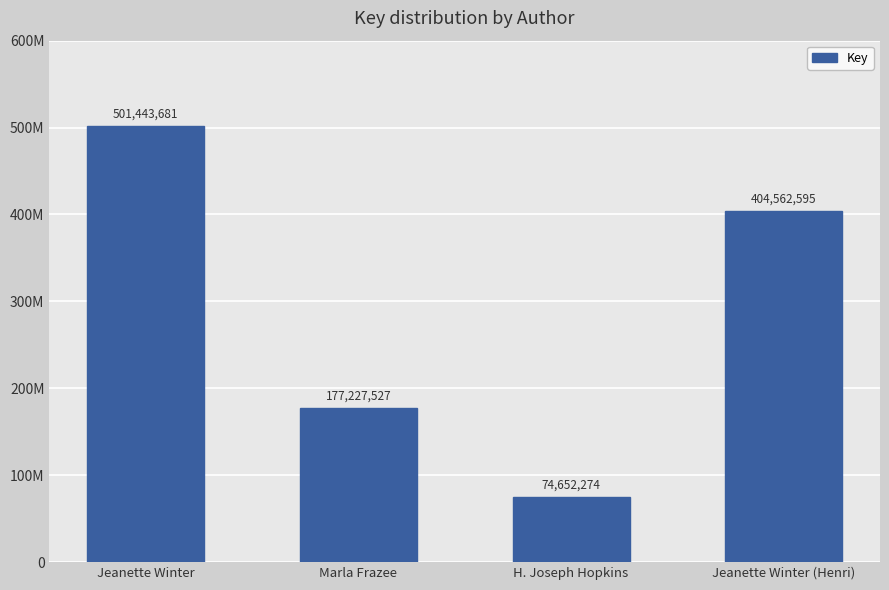

How many values are below 404562595?

2